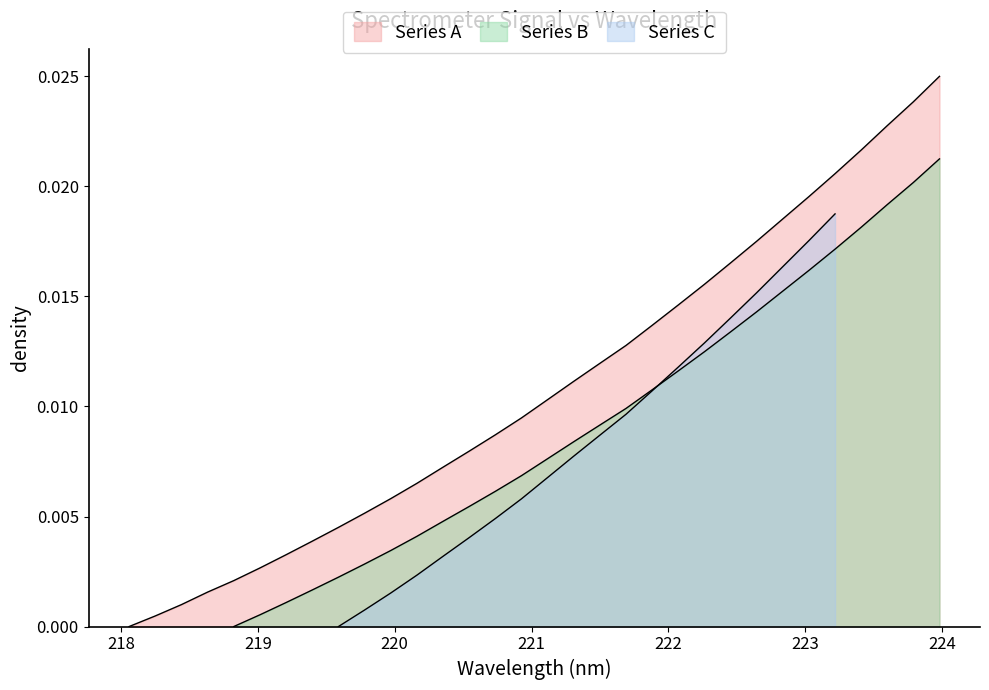

What is the sum of all values?

0.3